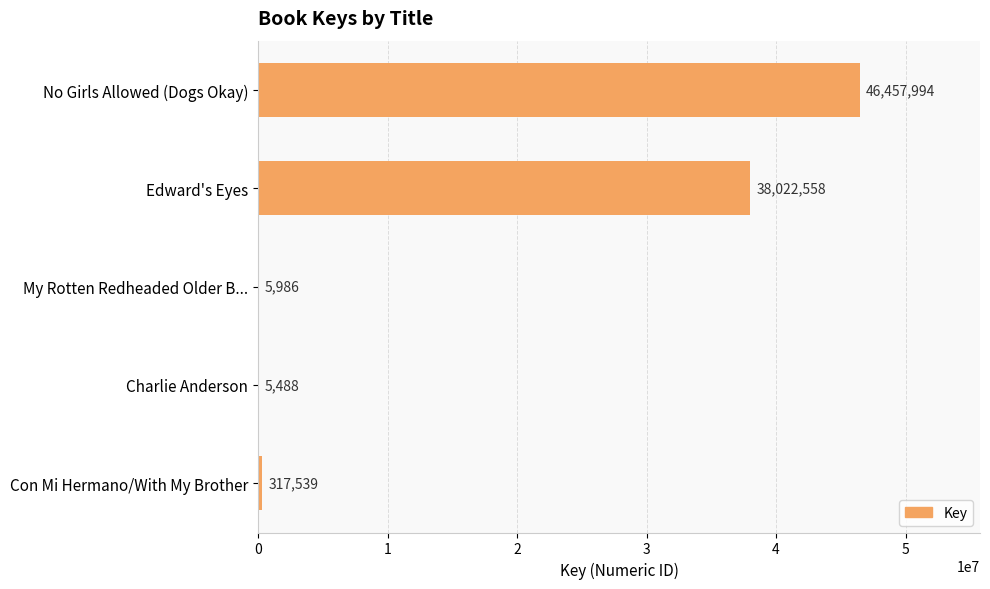

Read the value at No Girls Allowed (Dogs Okay).

46457994